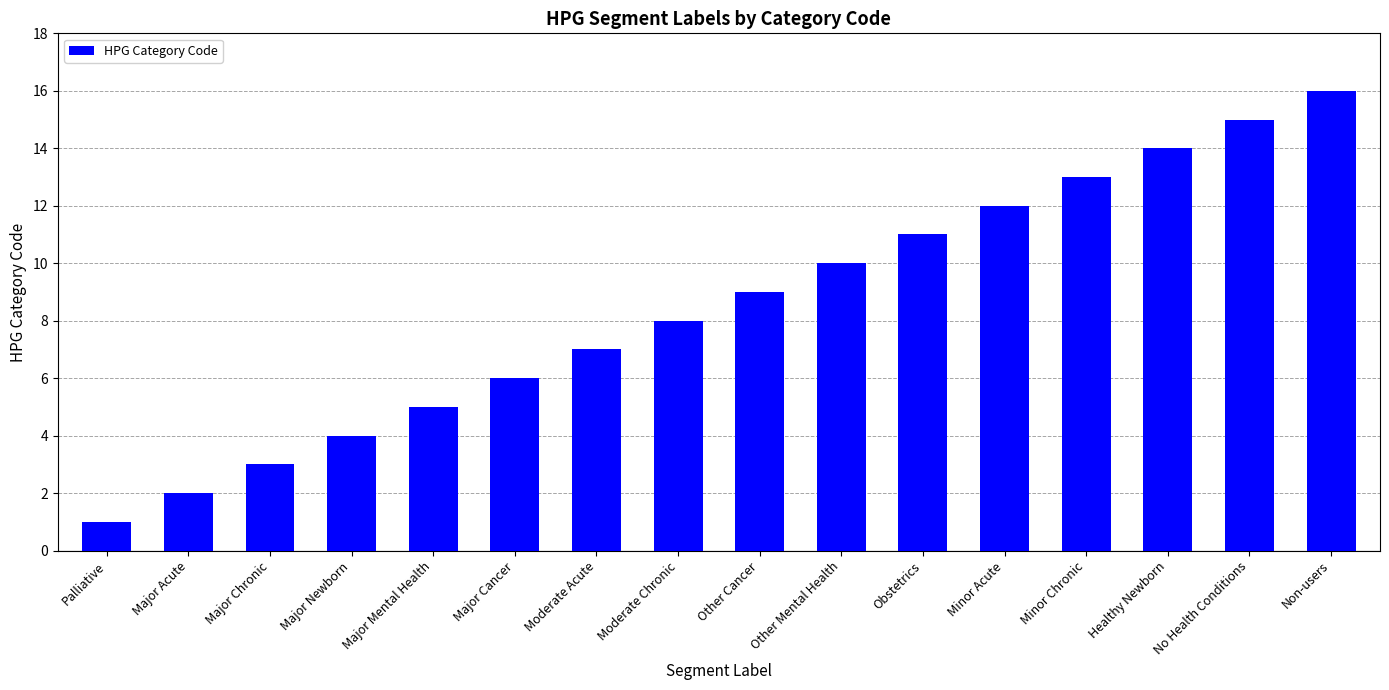

Rank the categories by value from lowest to highest.

Palliative, Major Acute, Major Chronic, Major Newborn, Major Mental Health, Major Cancer, Moderate Acute, Moderate Chronic, Other Cancer, Other Mental Health, Obstetrics, Minor Acute, Minor Chronic, Healthy Newborn, No Health Conditions, Non-users